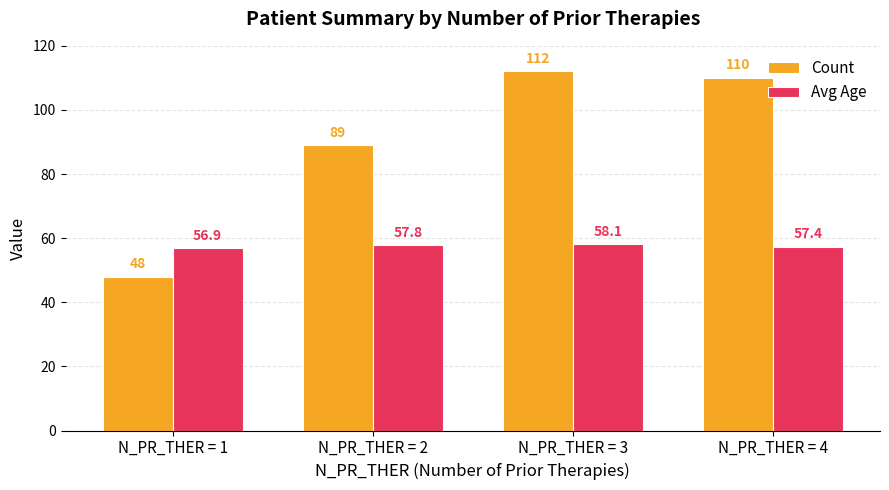

True or false: Count has a value of 48.0 at N_PR_THER = 1.

True